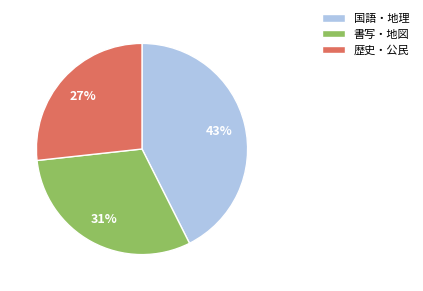

What is the smallest slice in the pie chart?

歴史・公民